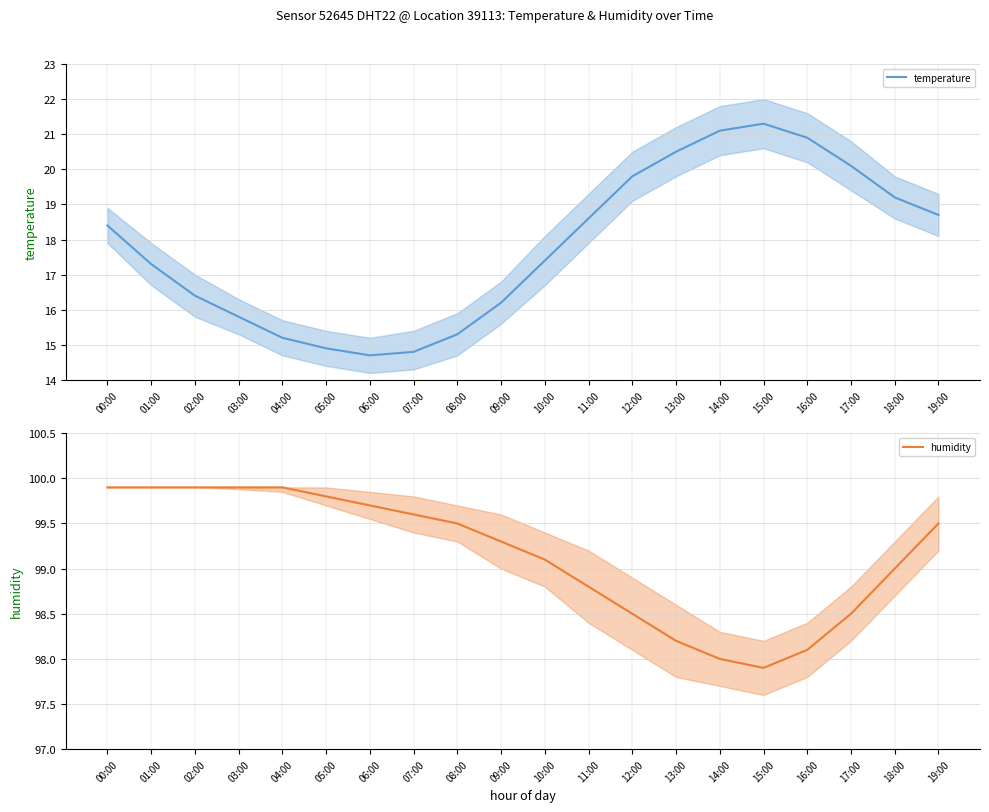

What is the value of the humidity point at the 14th from the left?

98.2